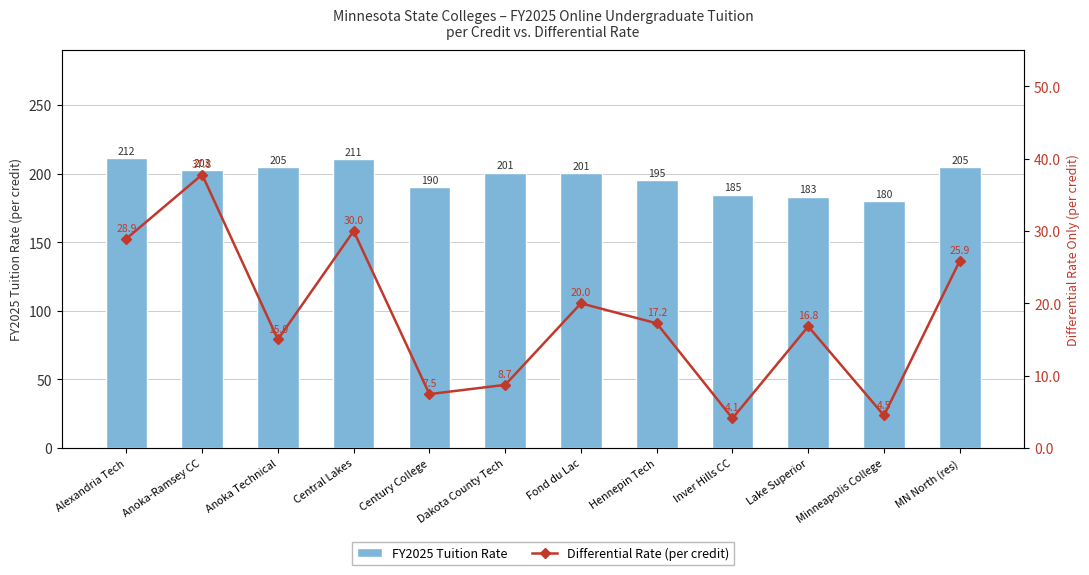

Which category has the lowest value in the FY2025 Tuition Rate series?

Minneapolis College